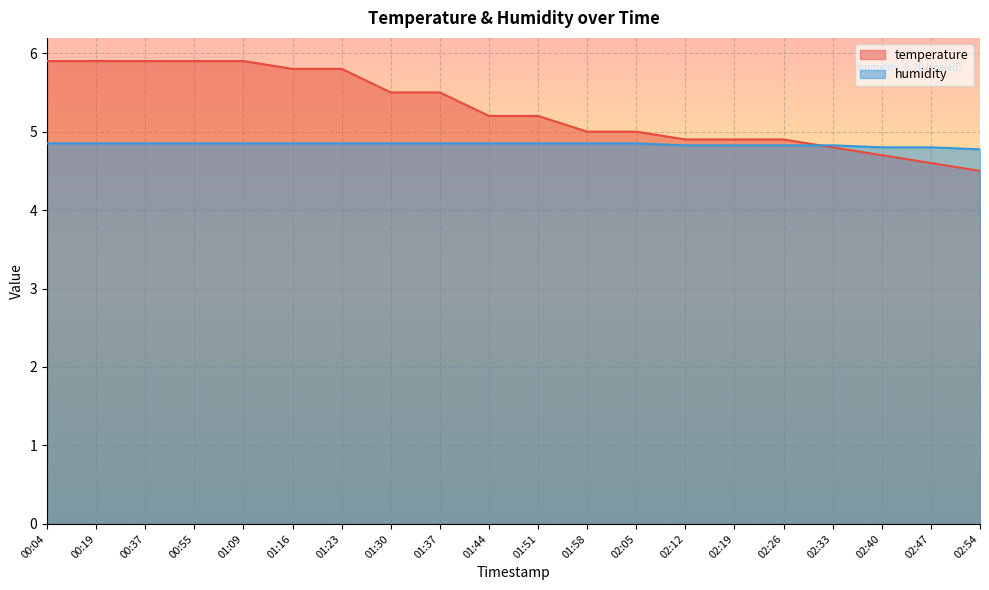

What position from the right is 02:40?

3